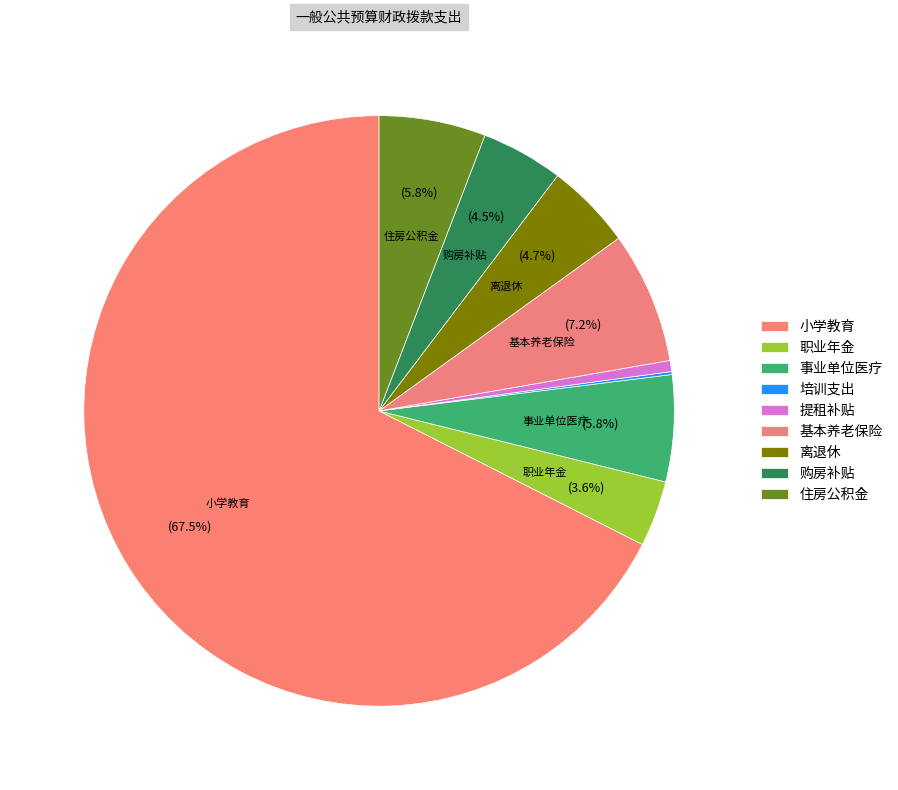

Count the number of slices in the pie.

9